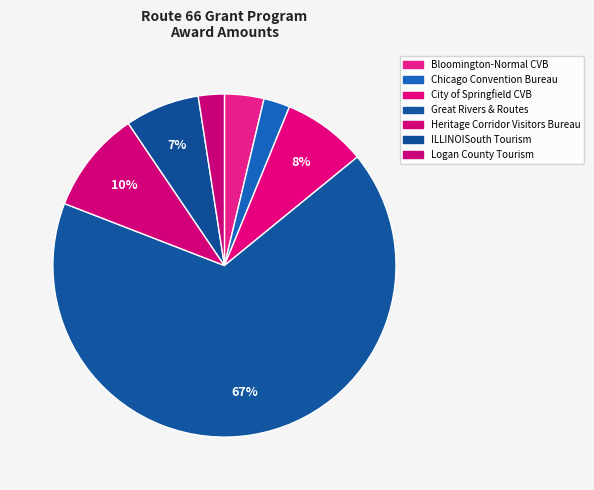

Does any single category account for the majority?

Yes